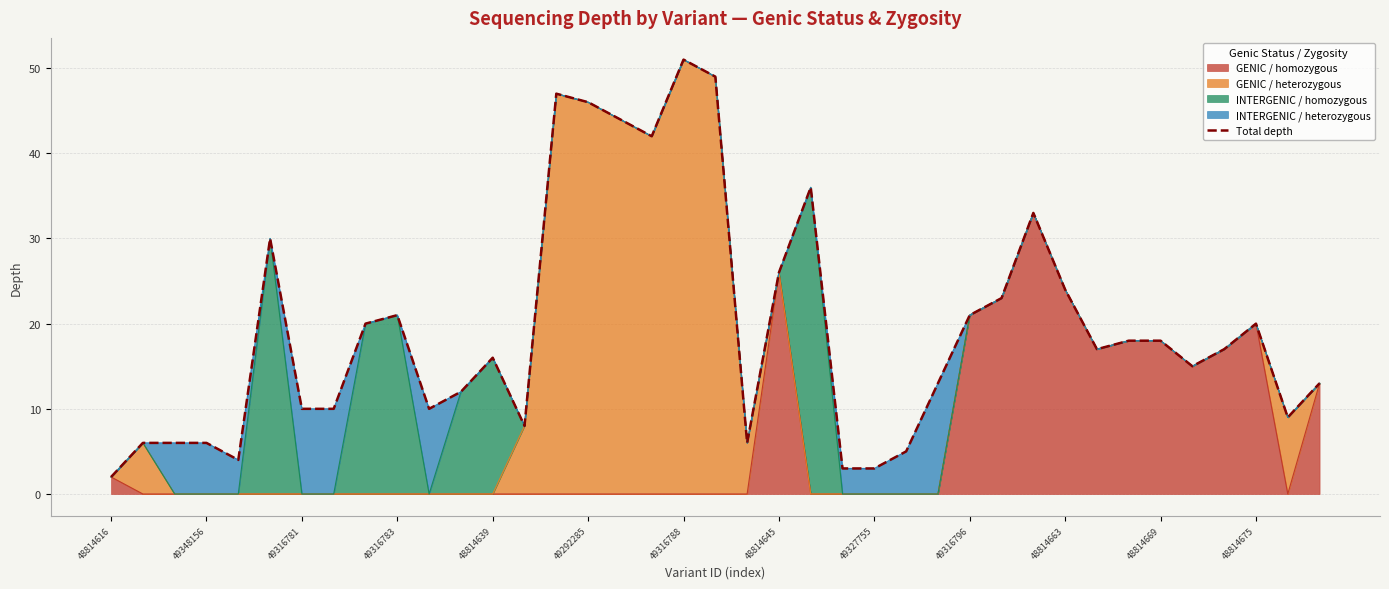

What is the difference between the maximum and minimum values?

49